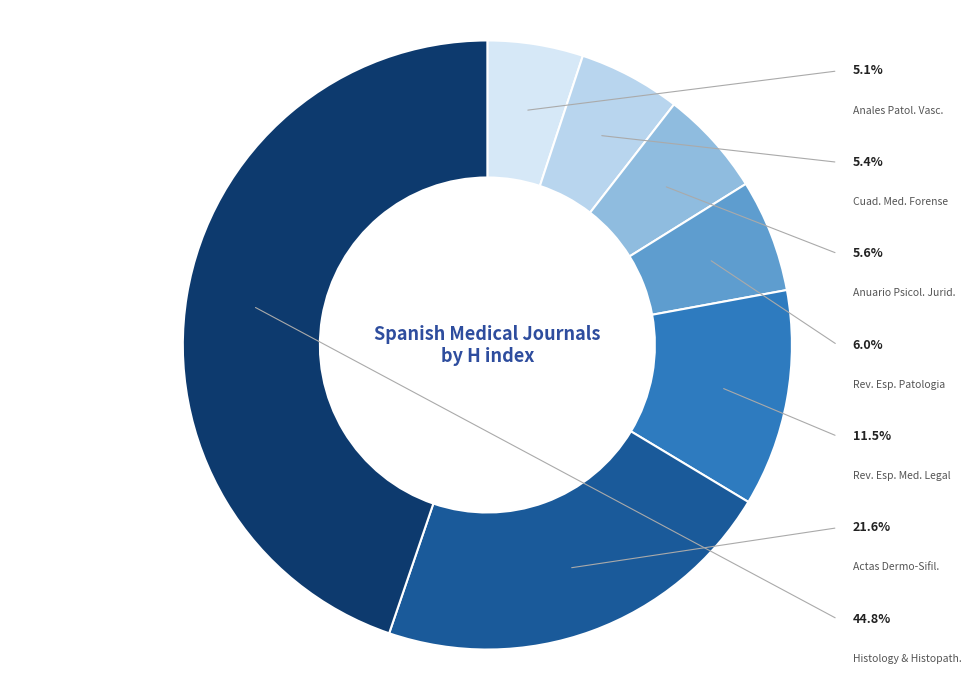

Does Histology and Histopathology account for over 50% of the chart?

No